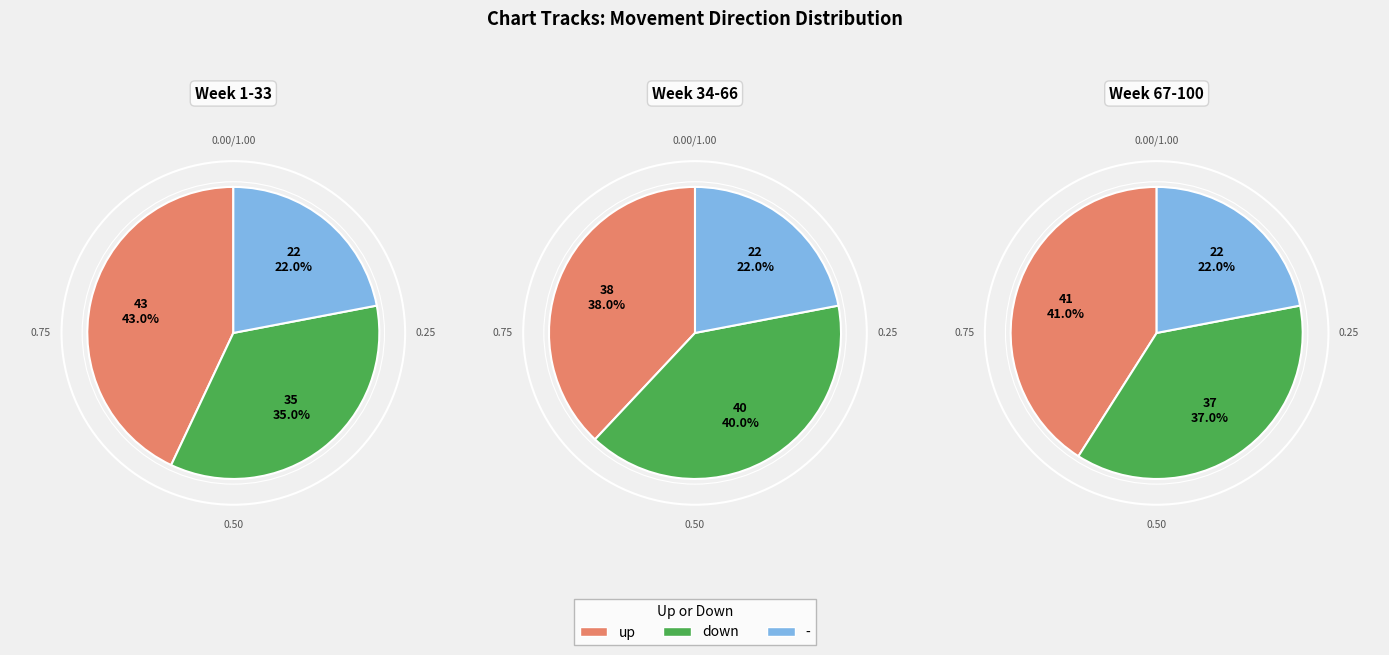

How many segments does this pie chart have?

3